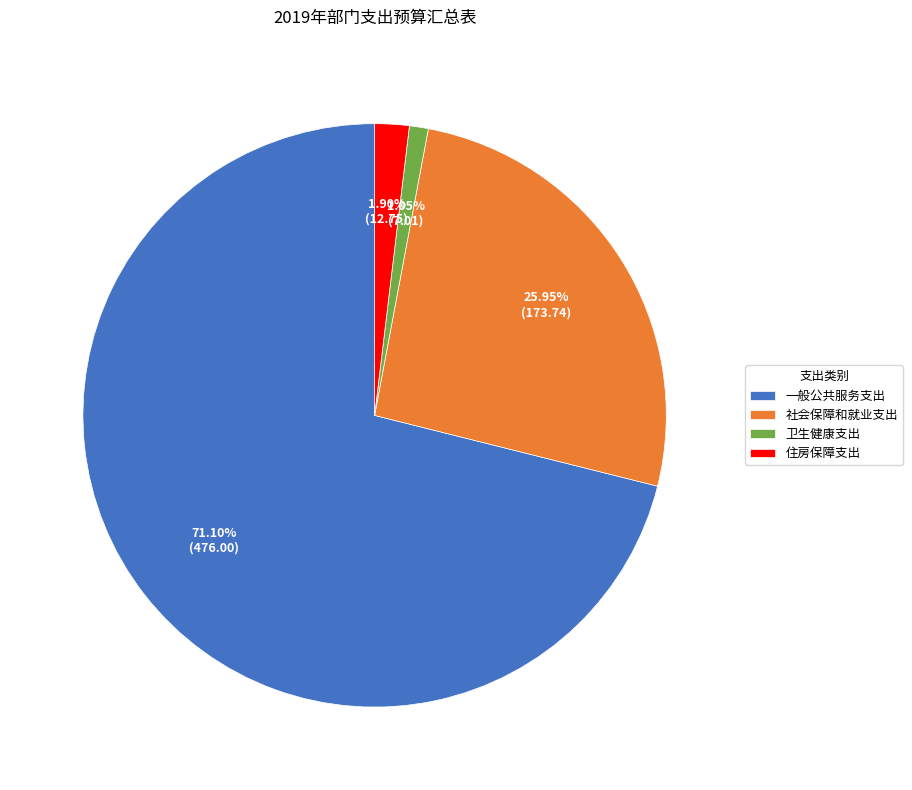

Rank the categories by value from lowest to highest.

卫生健康支出, 住房保障支出, 社会保障和就业支出, 一般公共服务支出